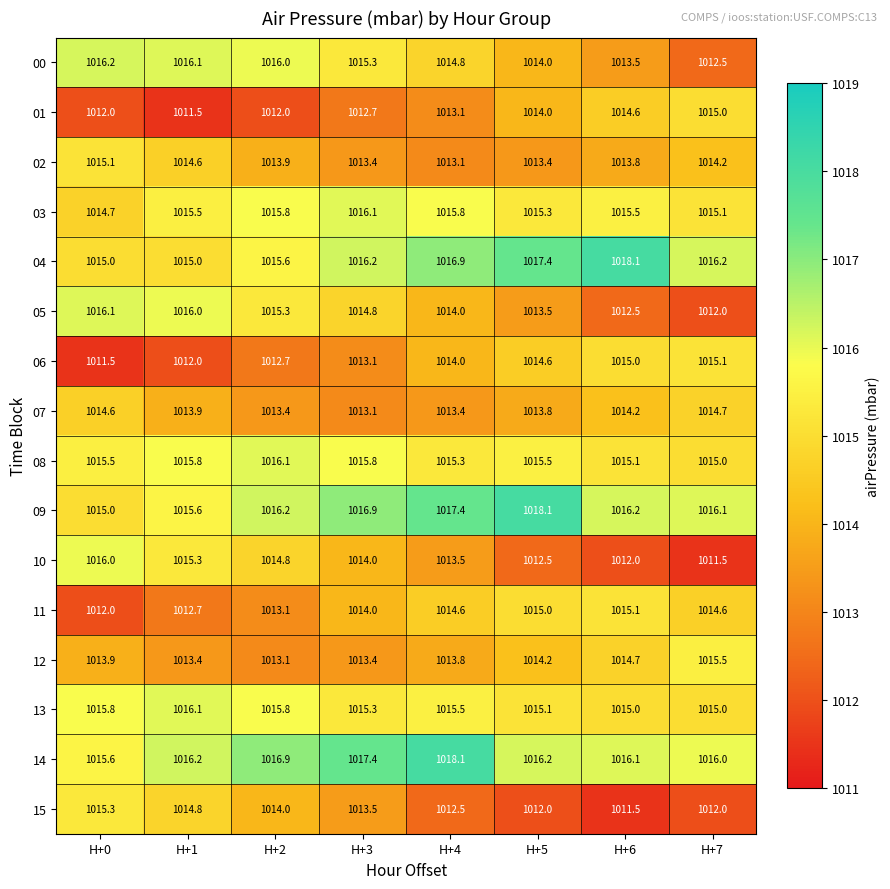

Where is 08 nearest to the value 1015?

H+7